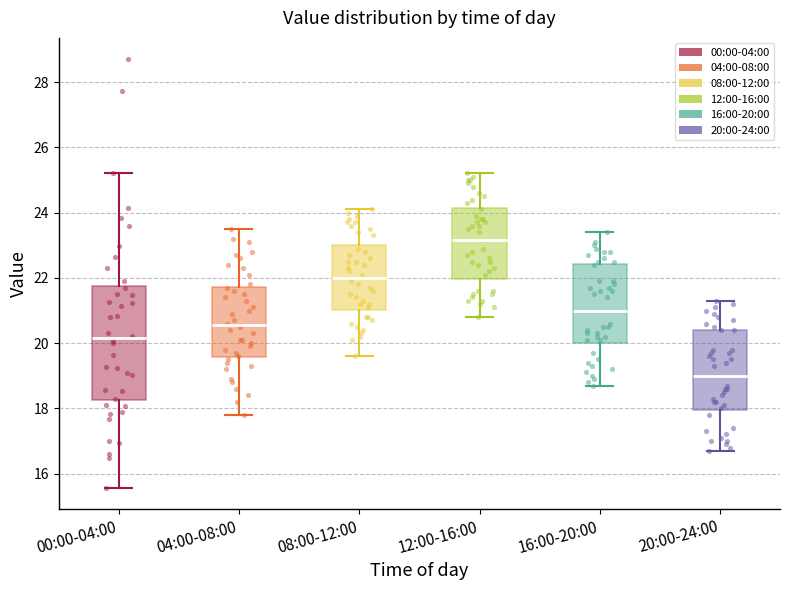

Reading left to right, transcribe this box plot: for each box, give where its median line is, the range the box spans, and where its two whiskers end, as read against the y-axis. The values are not printed on the chart, so give them approximately, as read against the axis.

00:00-04:00: median 20.2, box 18.2 to 21.8, whiskers 15.6 to 25.2
04:00-08:00: median 20.6, box 19.6 to 21.8, whiskers 17.8 to 23.6
08:00-12:00: median 22.0, box 21.0 to 23.0, whiskers 19.6 to 24.2
12:00-16:00: median 23.2, box 22.0 to 24.2, whiskers 20.8 to 25.2
16:00-20:00: median 21.0, box 20.0 to 22.4, whiskers 18.8 to 23.4
20:00-24:00: median 19.0, box 18.0 to 20.4, whiskers 16.8 to 21.4